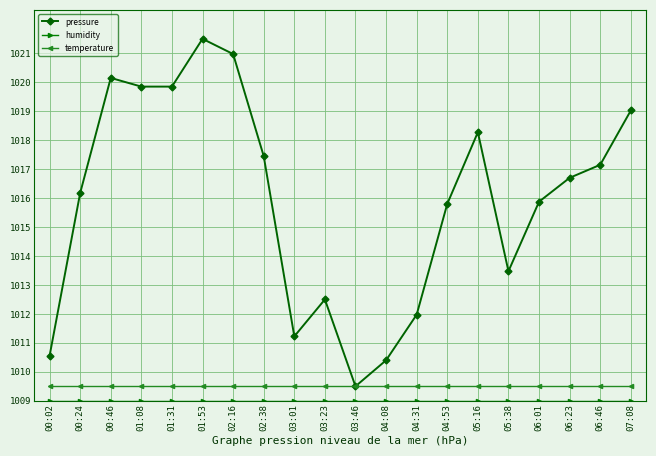

At which category does pressure reach its first local peak?

00:46